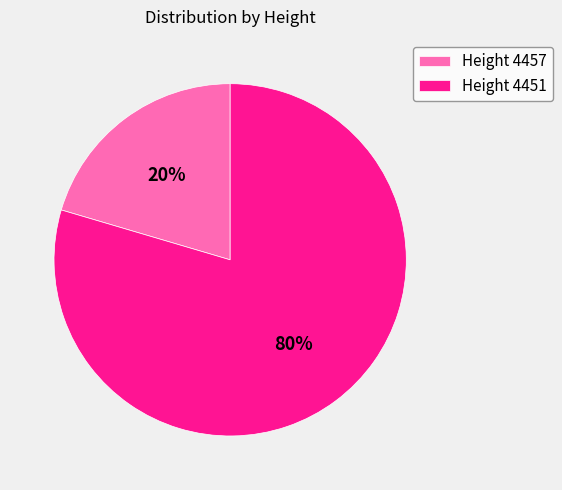

What percentage is the Height 4451 slice, to the nearest percent?

80%